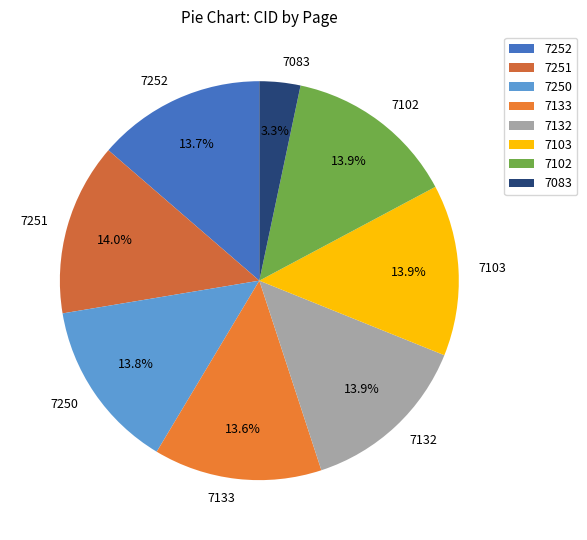

Which slice is the smallest?

7083